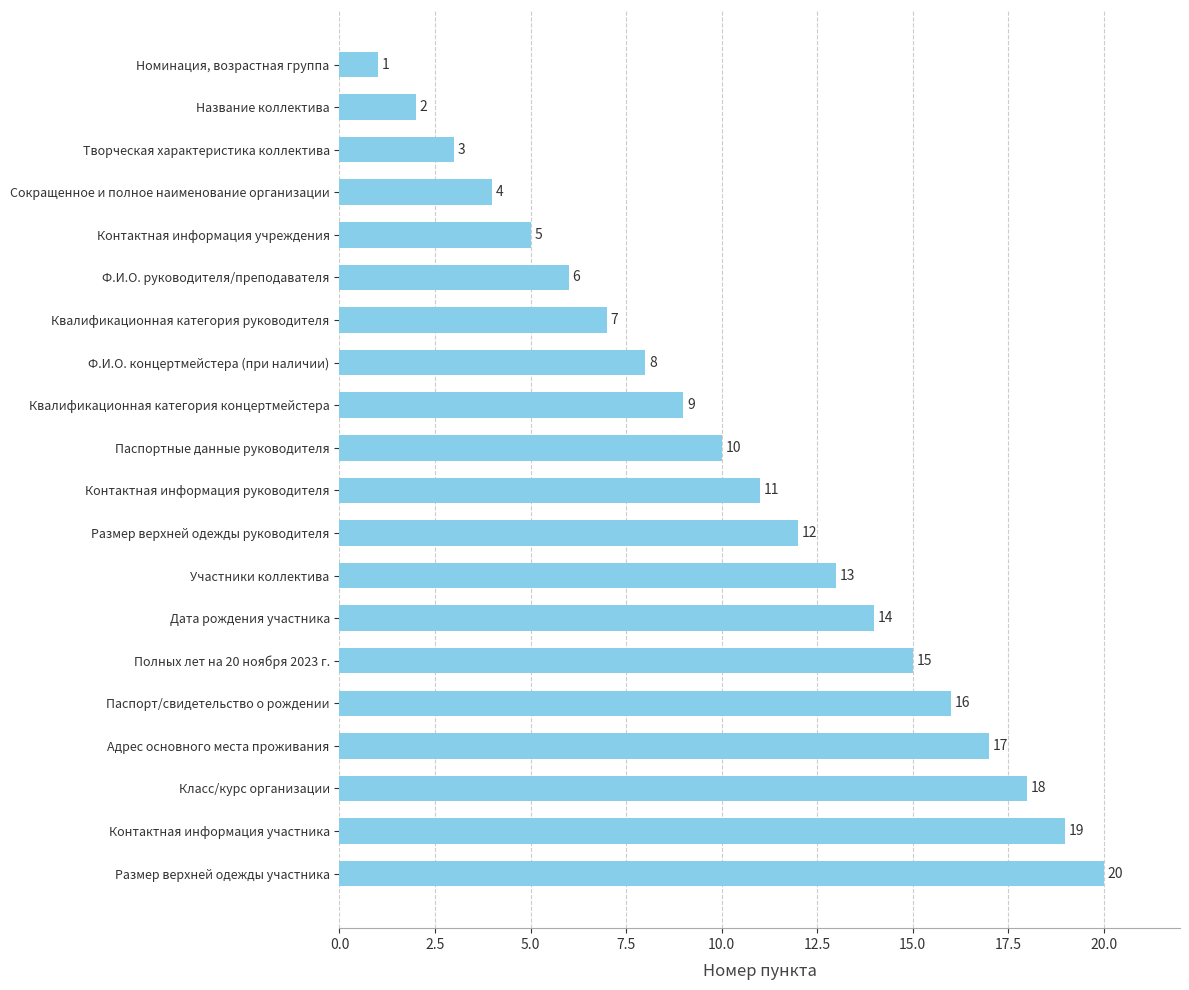

Which label corresponds to the smallest value in the chart?

Номинация, возрастная группа